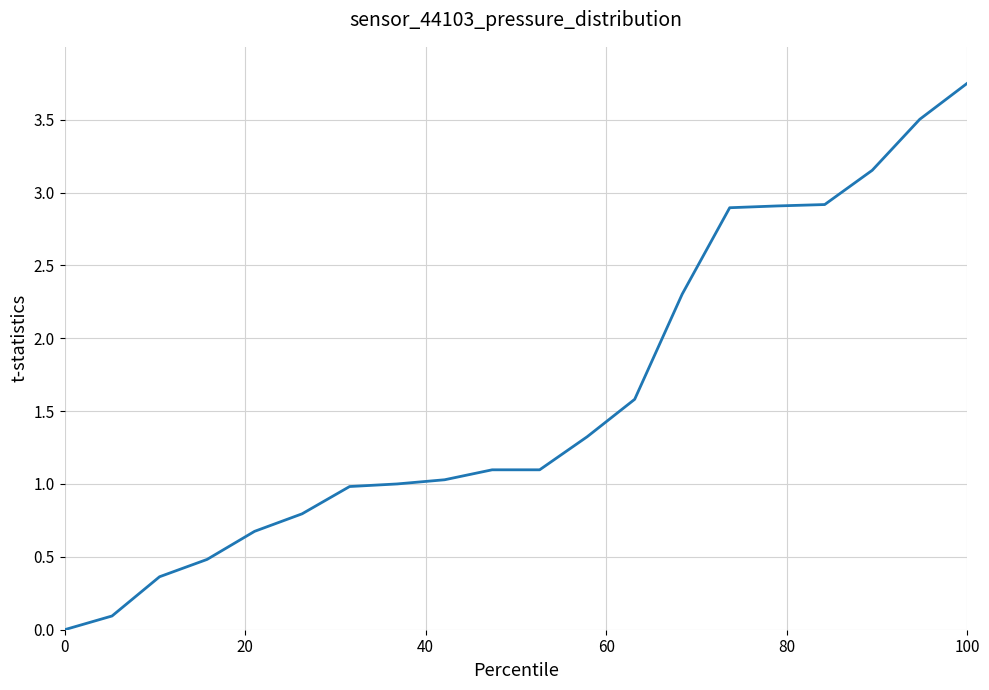

How many values are above zero?

19